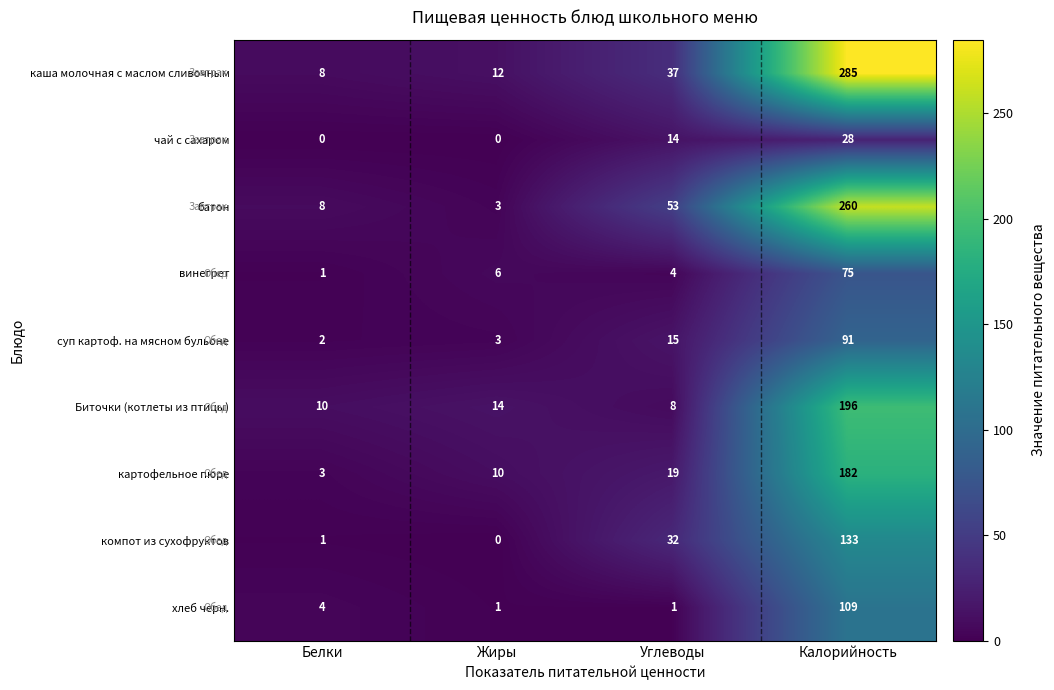

What is the average value of the батон series?

81